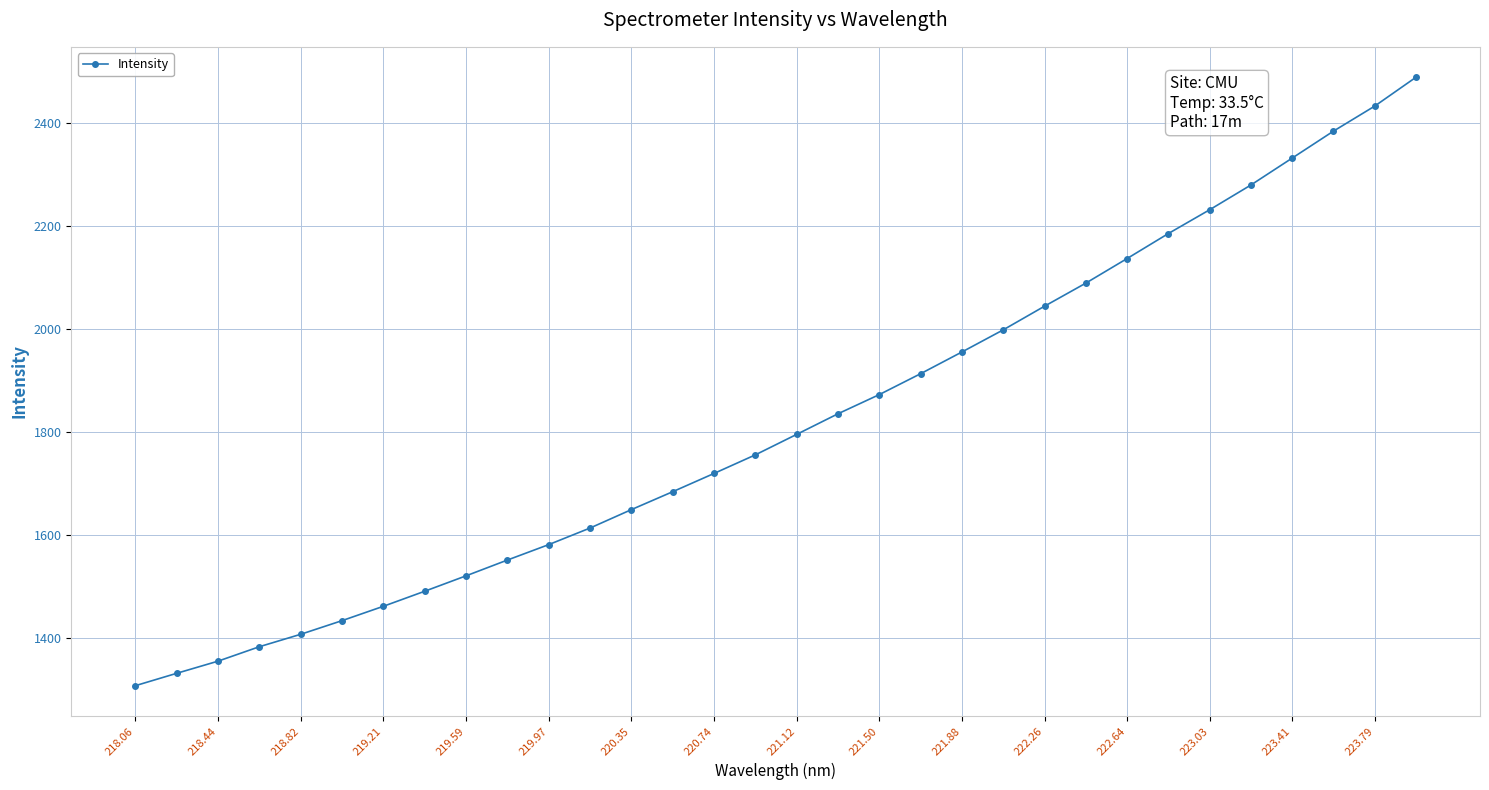

What is the maximum value shown in the chart?

2488.1